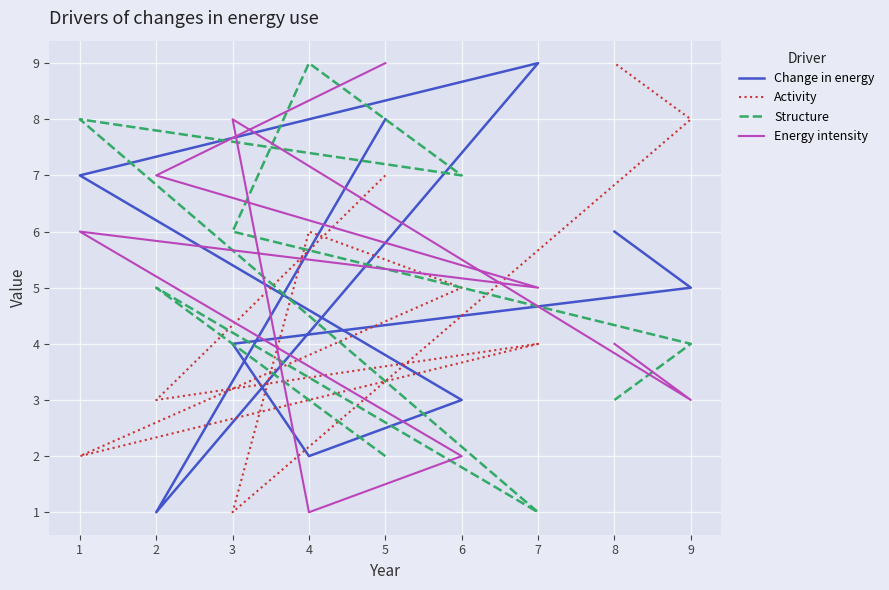

What is the smallest value displayed?

1